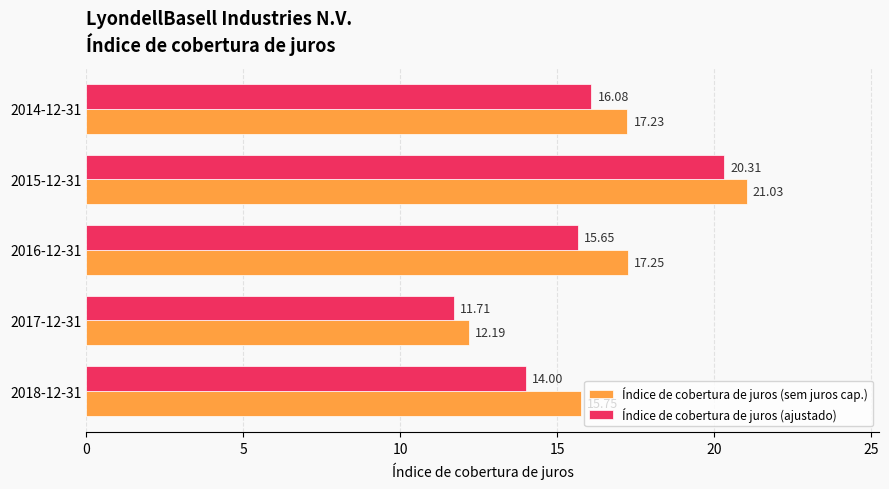

What is the difference between the maximum and minimum values in the Índice de cobertura de juros (sem juros cap.) series?

8.8